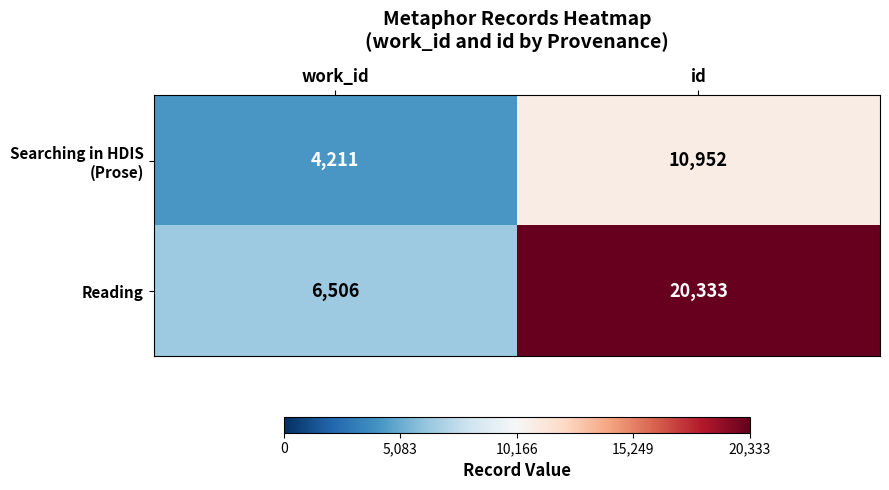

True or false: Reading has a value of 29150 at id.

False